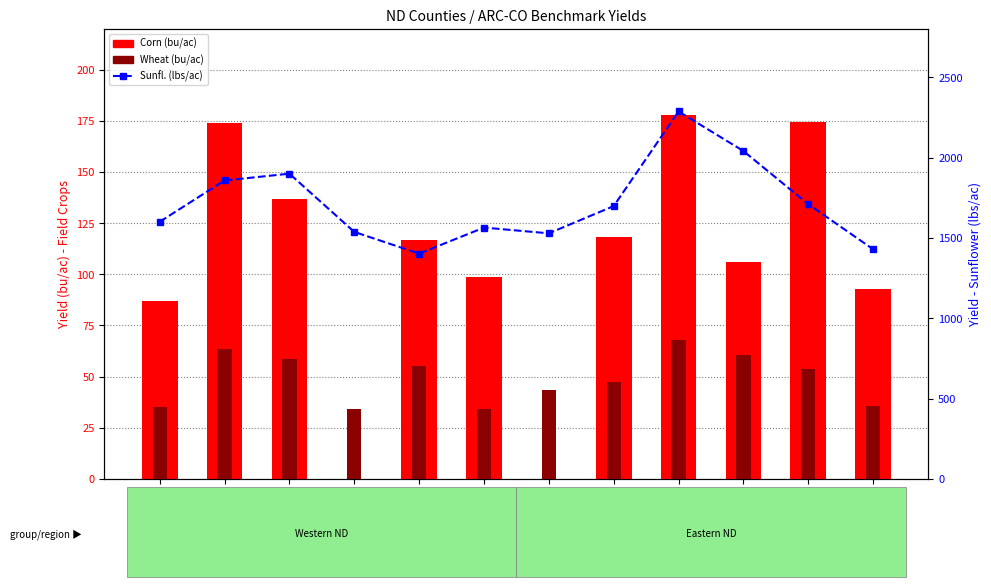

What is the lowest value of the Wheat series?

33.9